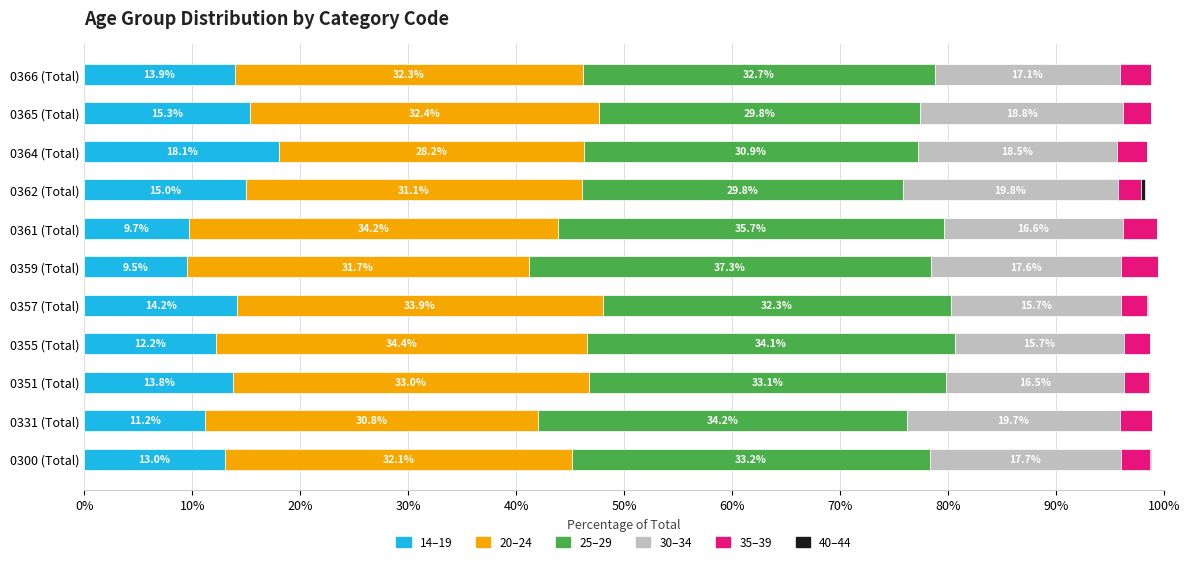

What is the maximum value for 14–19?

18.1